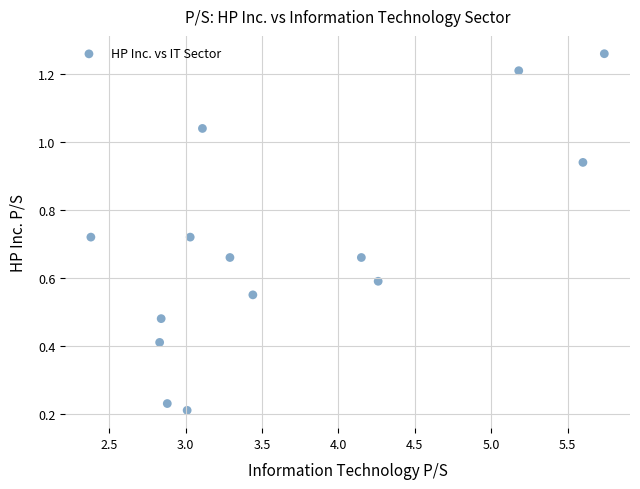

What is the range of X values (max minus min)?

3.4